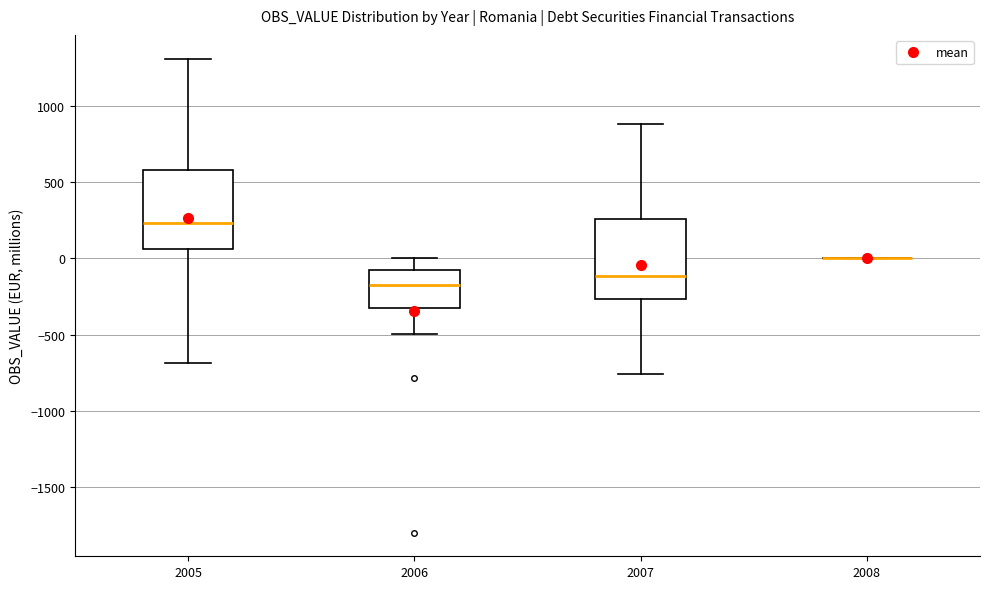

Reading left to right, transcribe this box plot: for each box, give where its median line is, the range the box spans, and where its two whiskers end, as read against the y-axis. The values are not printed on the chart, so give them approximately, as read against the axis.

2005: median 250, box 50 to 600, whiskers -700 to 1300
2006: median -200, box -350 to -100, whiskers -500 to 0
2007: median -100, box -250 to 250, whiskers -750 to 900
2008: box collapsed to a line at 0, whiskers 0 to 0